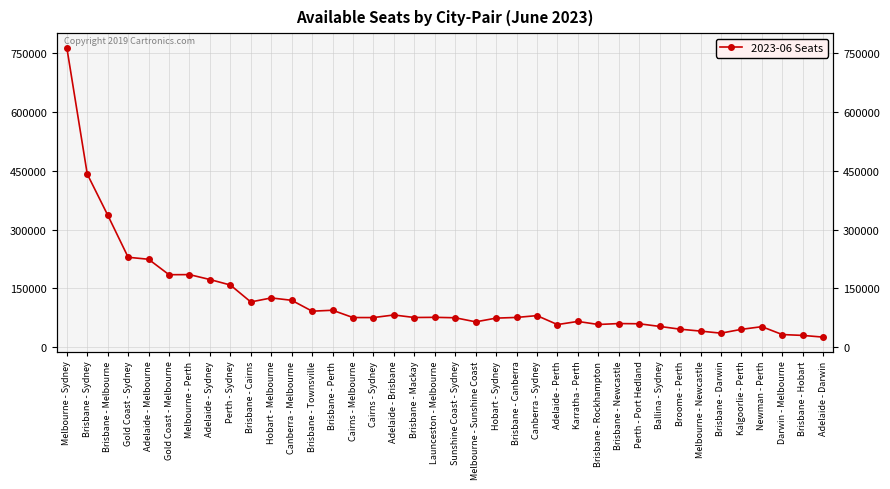

What is the sum of the values at Cairns - Sydney and Launceston - Melbourne?

150995